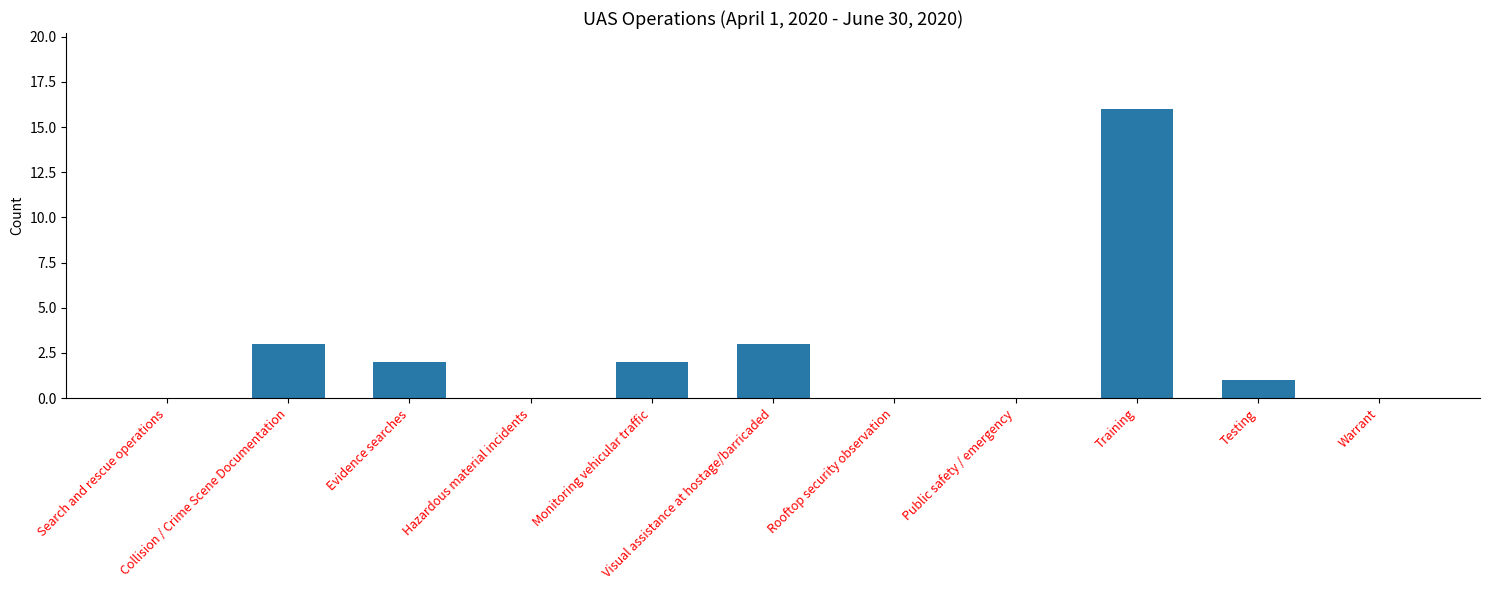

What is the sum of all values?

27